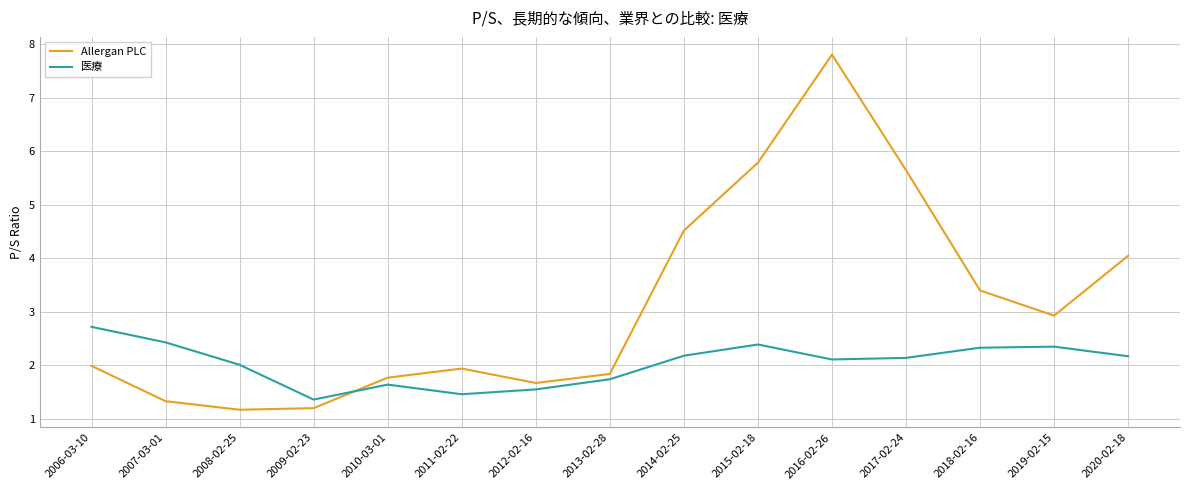

Rank the series by their maximum value, from highest to lowest.

Allergan PLC, 医療